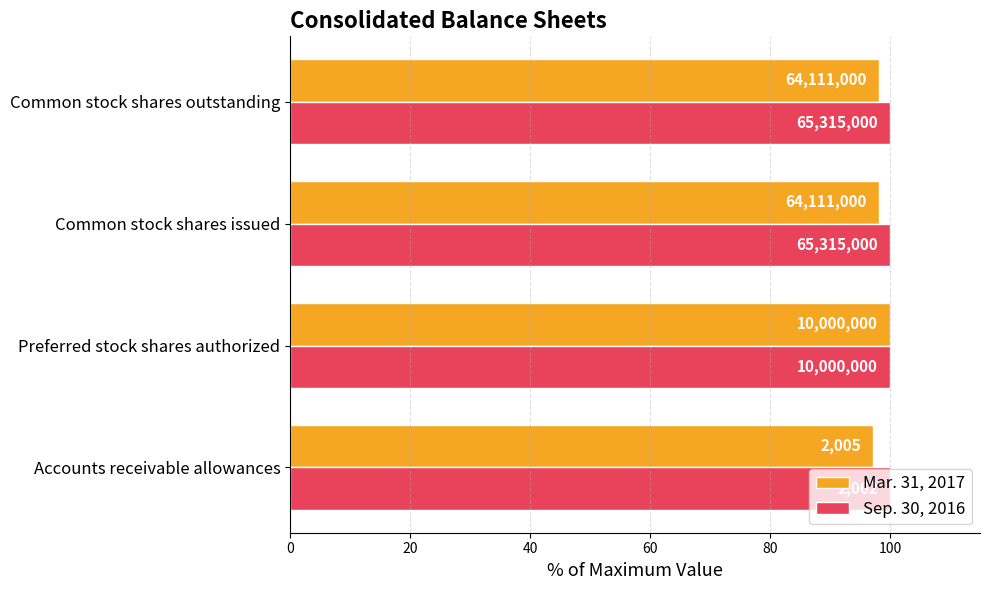

Rank the series by their maximum value, from highest to lowest.

Mar. 31, 2017, Sep. 30, 2016